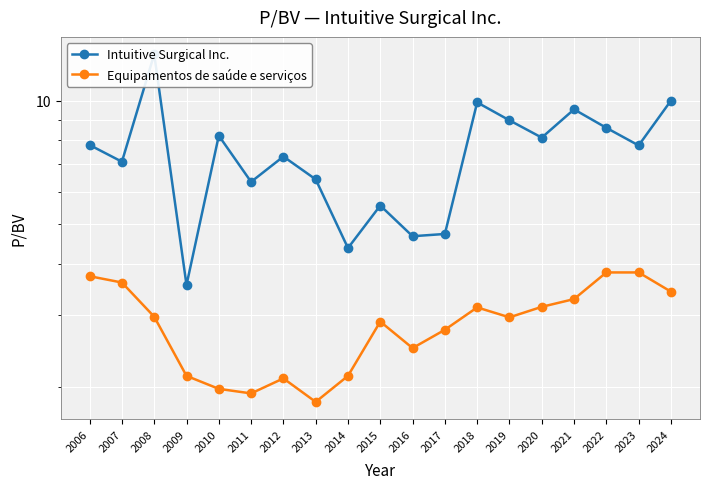

Rank the series by their maximum value, from highest to lowest.

Intuitive Surgical Inc., Equipamentos de saúde e serviços